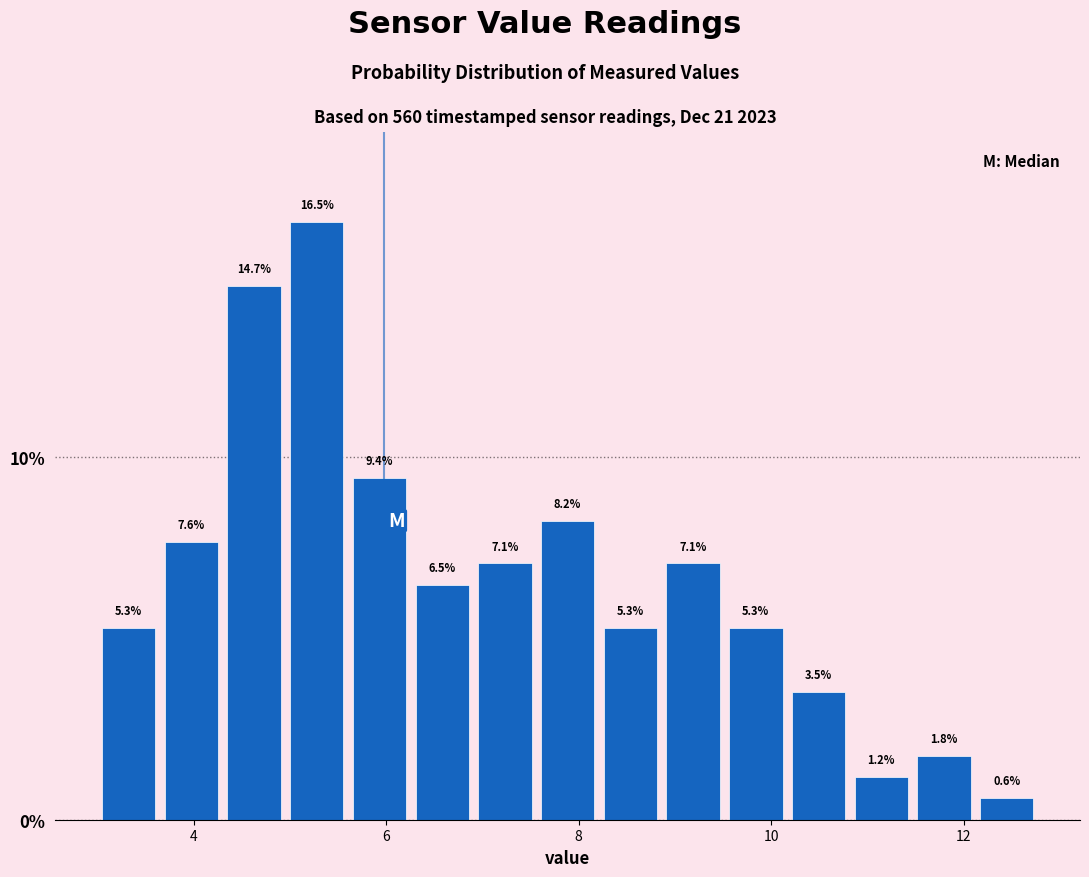

Read against the x-axis, roughly where is the centre of the tallest bar?

5.2